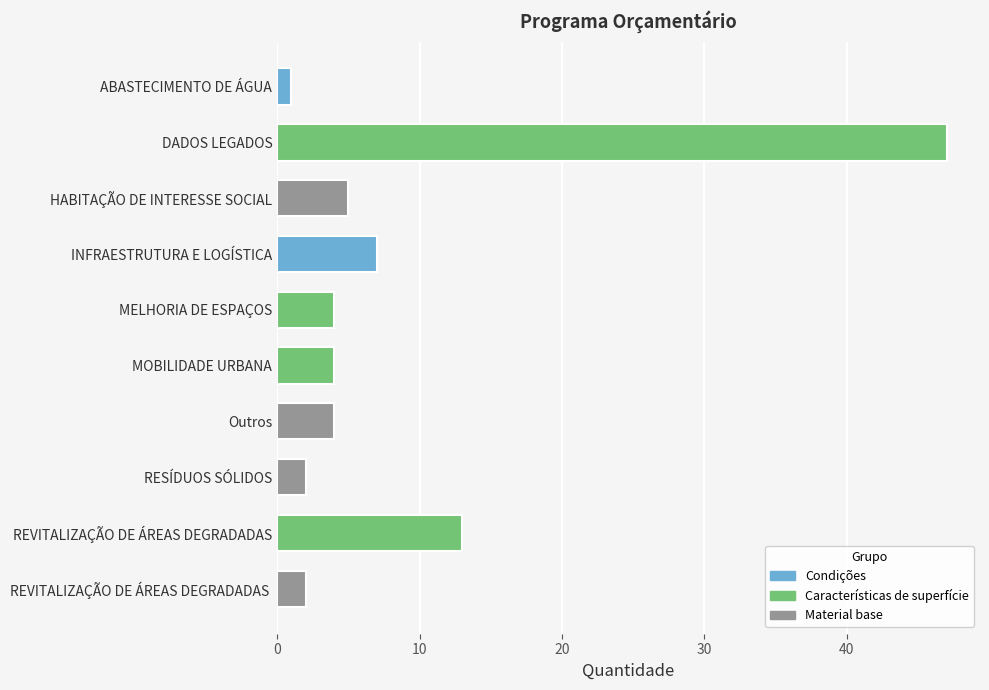

Does the chart contain any negative values?

No